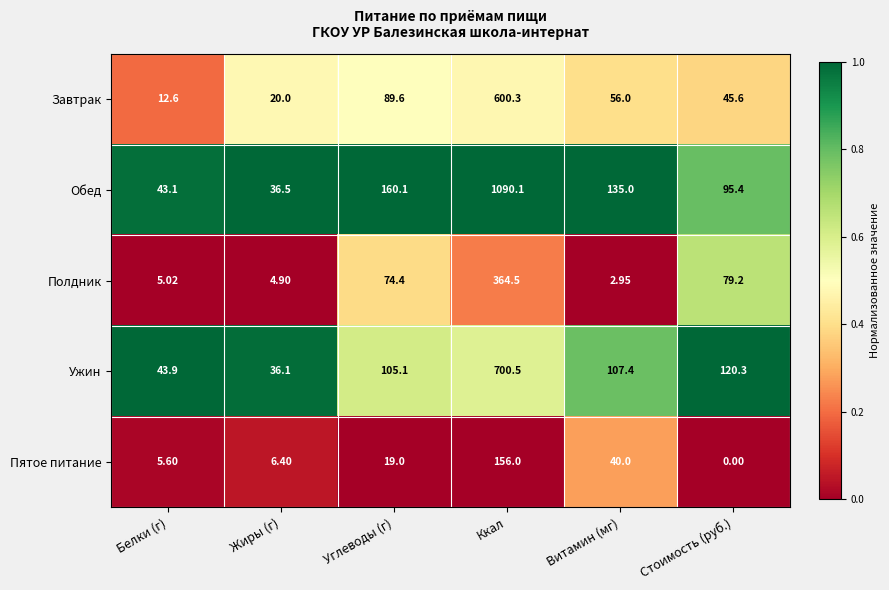

Rank the series by their maximum value, from highest to lowest.

Обед, Ужин, Завтрак, Полдник, Пятое питание